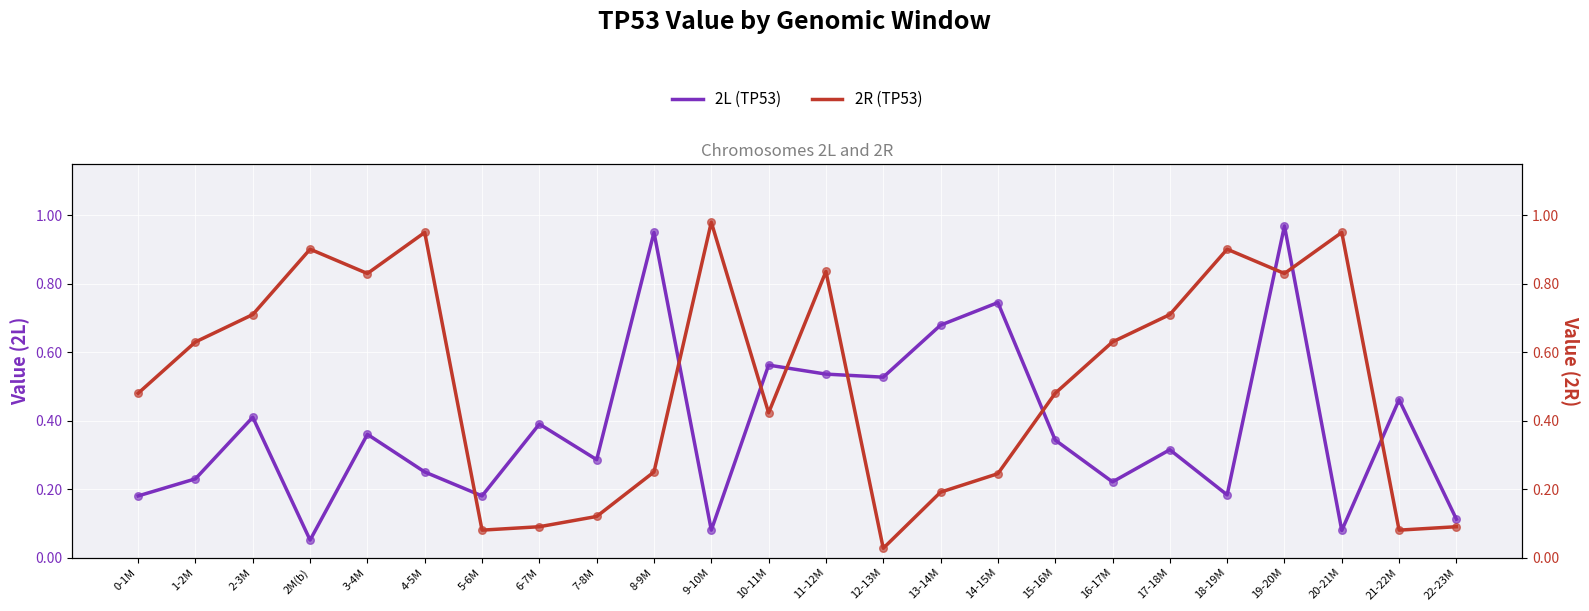

Which series contains the highest Y value?

2R (TP53)